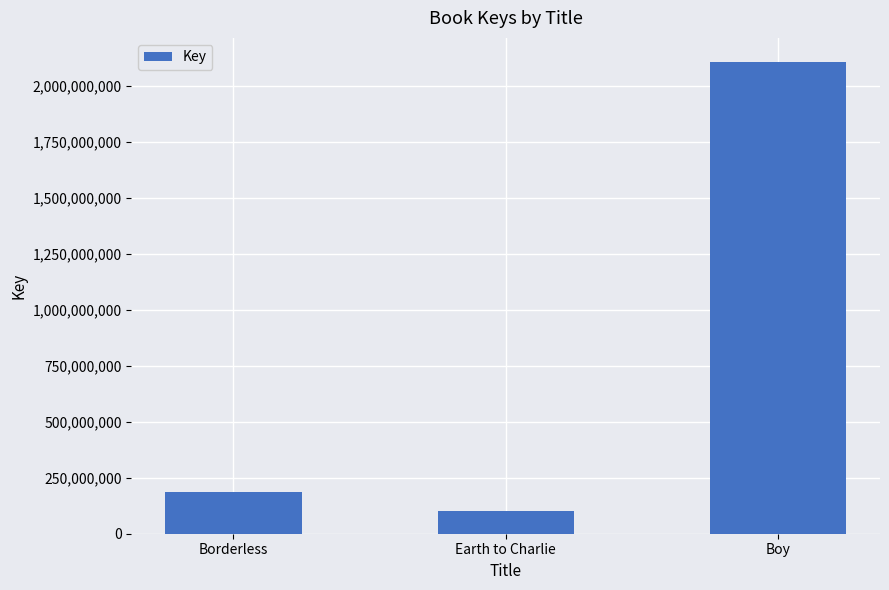

Rank the categories by value from lowest to highest.

Earth to Charlie, Borderless, Boy